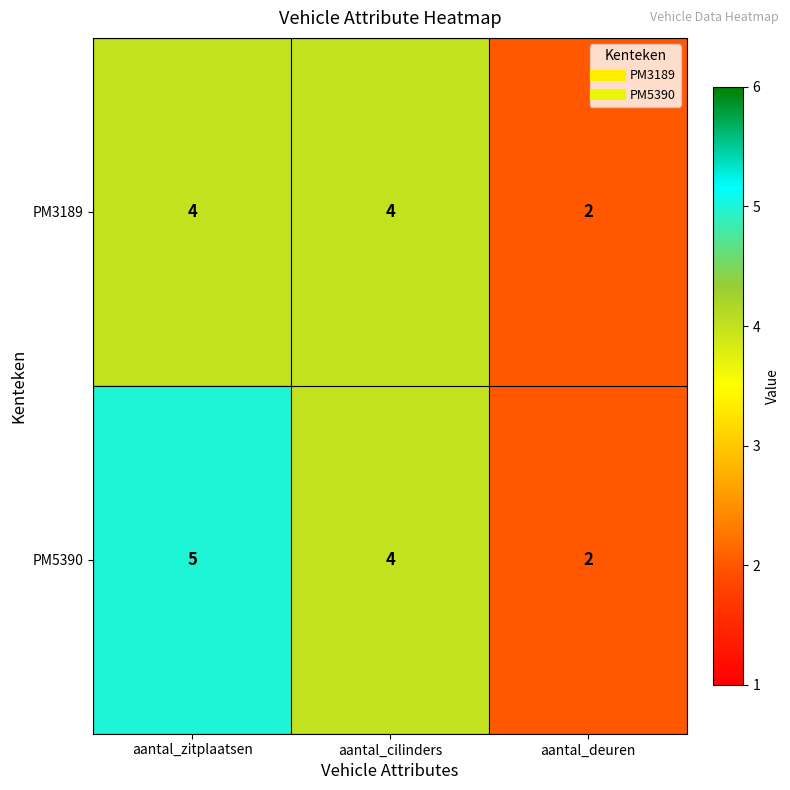

Where does the PM5390 series first go above 4?

aantal_zitplaatsen